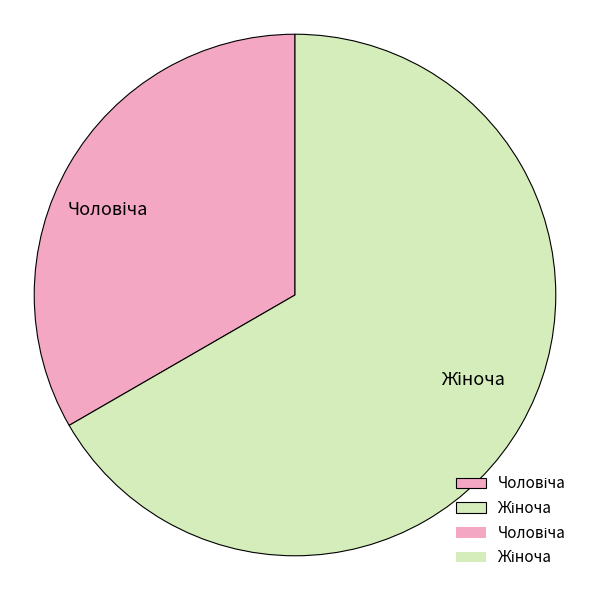

Is there any slice that represents more than half of the pie?

Yes